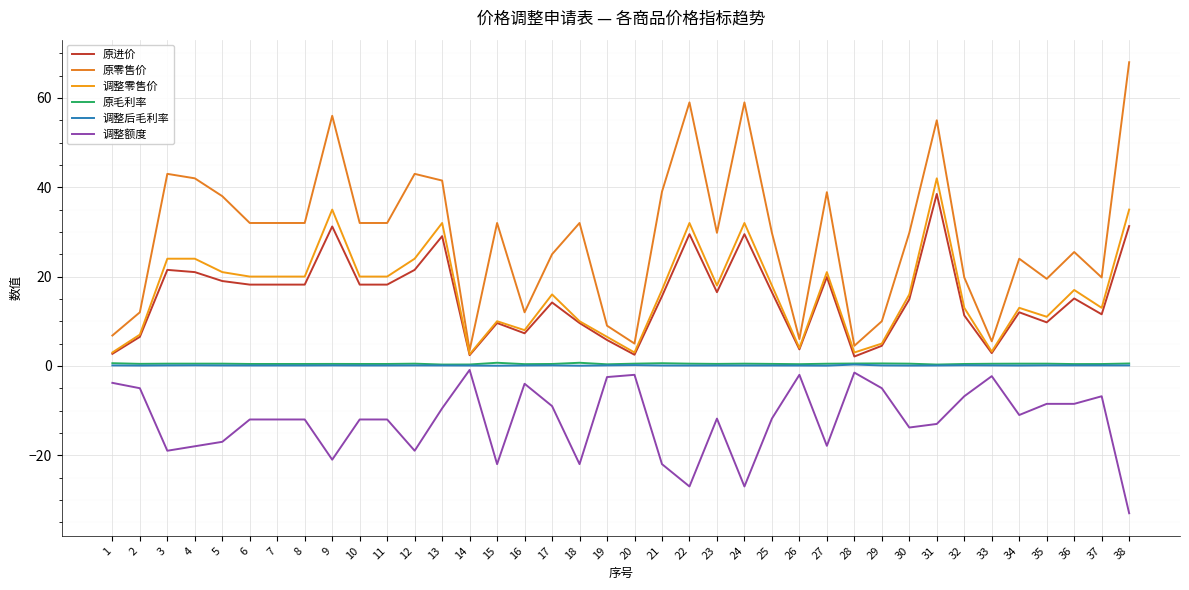

True or false: 调整后毛利率 has more than 0 points higher than both neighbors.

True